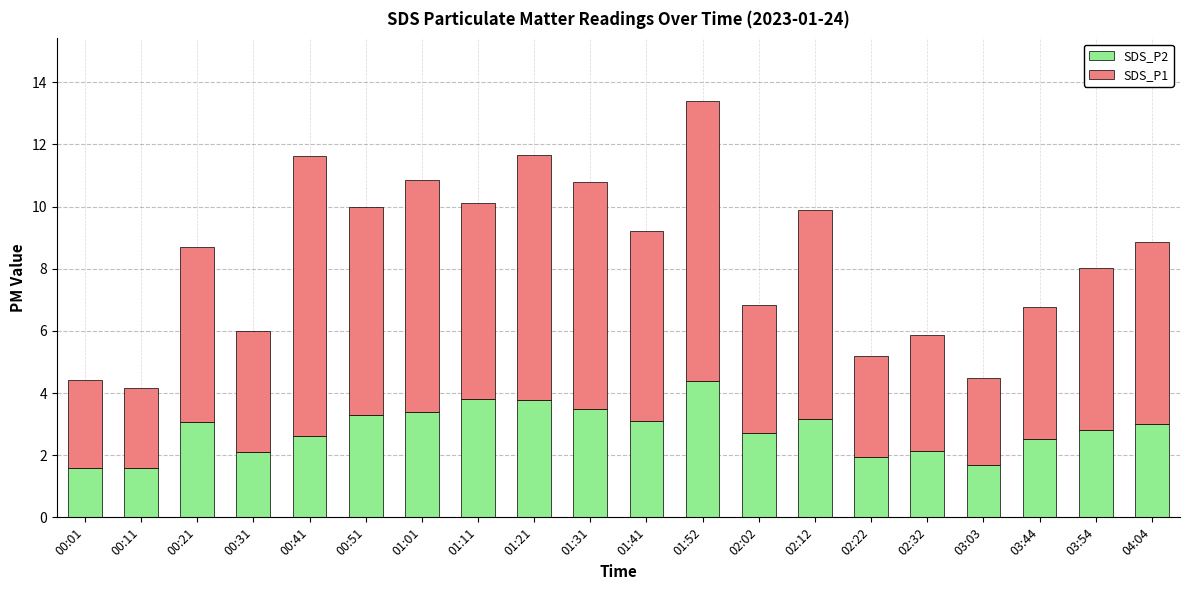

Does the chart contain stacked bars?

Yes